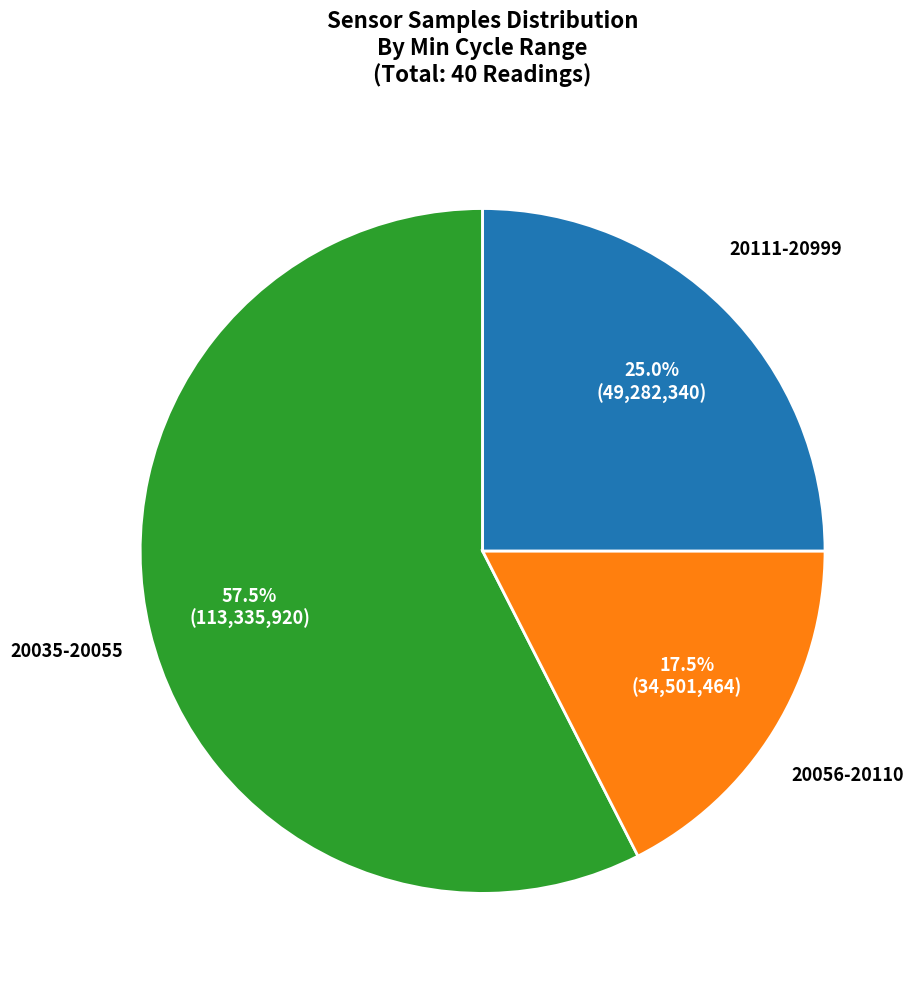

Which slice is the smallest?

20056-20110